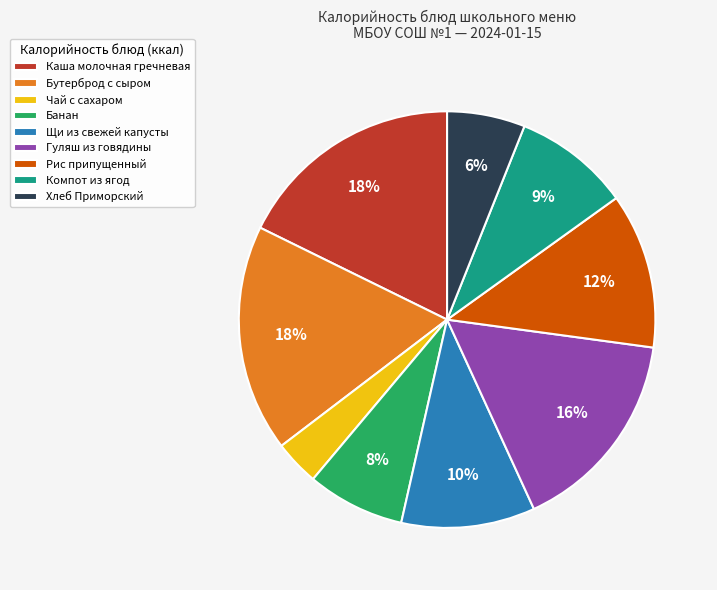

Which has a higher value, Бутерброд с сыром or Компот из ягод?

Бутерброд с сыром